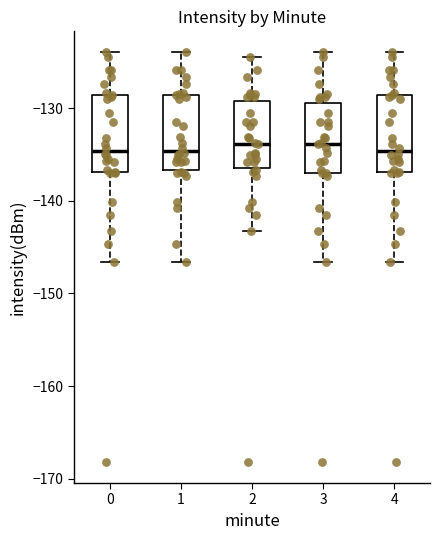

Reading left to right, transcribe this box plot: for each box, give where its median line is, the range the box spans, and where its two whiskers end, as read against the y-axis. The values are not printed on the chart, so give them approximately, as read against the axis.

0: median -135, box -137 to -129, whiskers -147 to -124
1: median -135, box -137 to -129, whiskers -147 to -124
2: median -134, box -136 to -129, whiskers -143 to -124
3: median -134, box -137 to -129, whiskers -147 to -124
4: median -135, box -137 to -129, whiskers -147 to -124